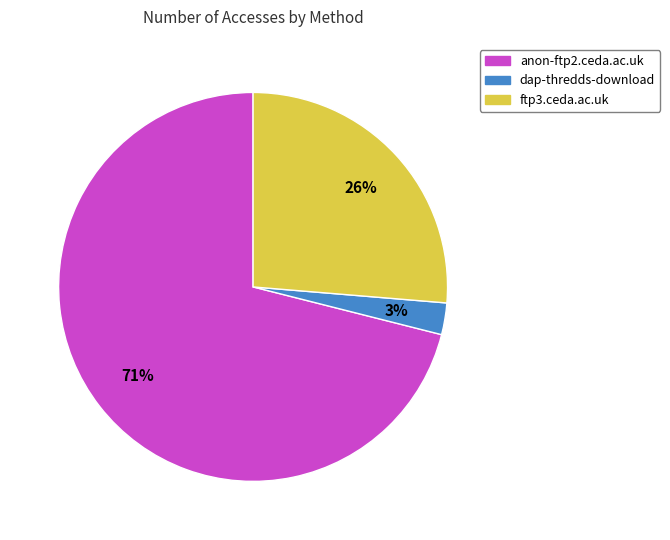

The dap-thredds-download slice represents 3% of the pie. True or false?

True